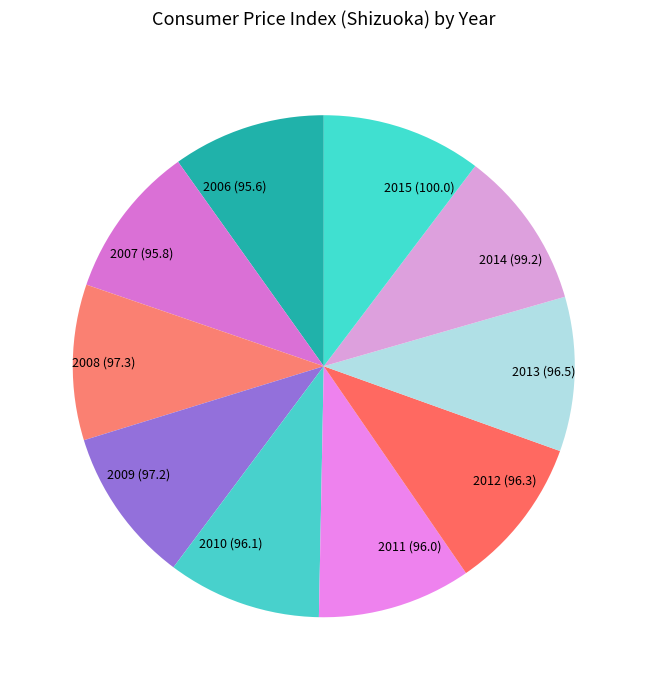

True or false: 2011 (96.0) accounts for 1% of the total.

False